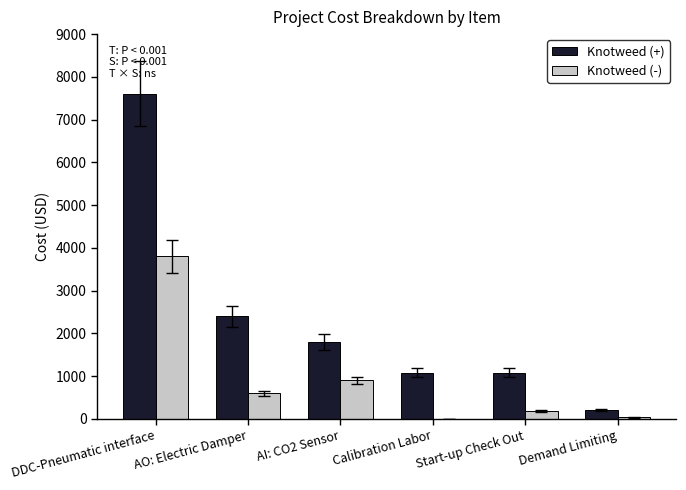

True or false: Knotweed (+) has a value of 511 at Start-up Check Out.

False